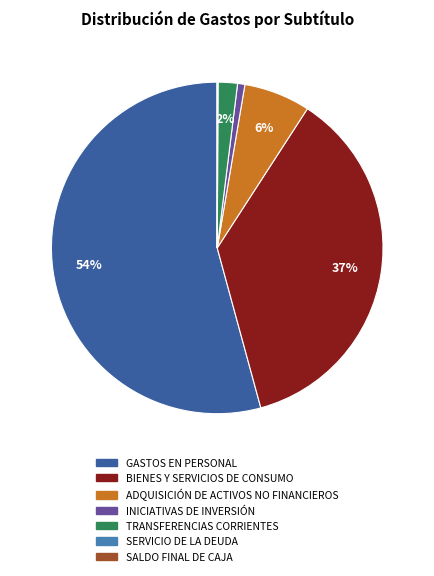

To the nearest percent, what is the average slice percentage?

14%